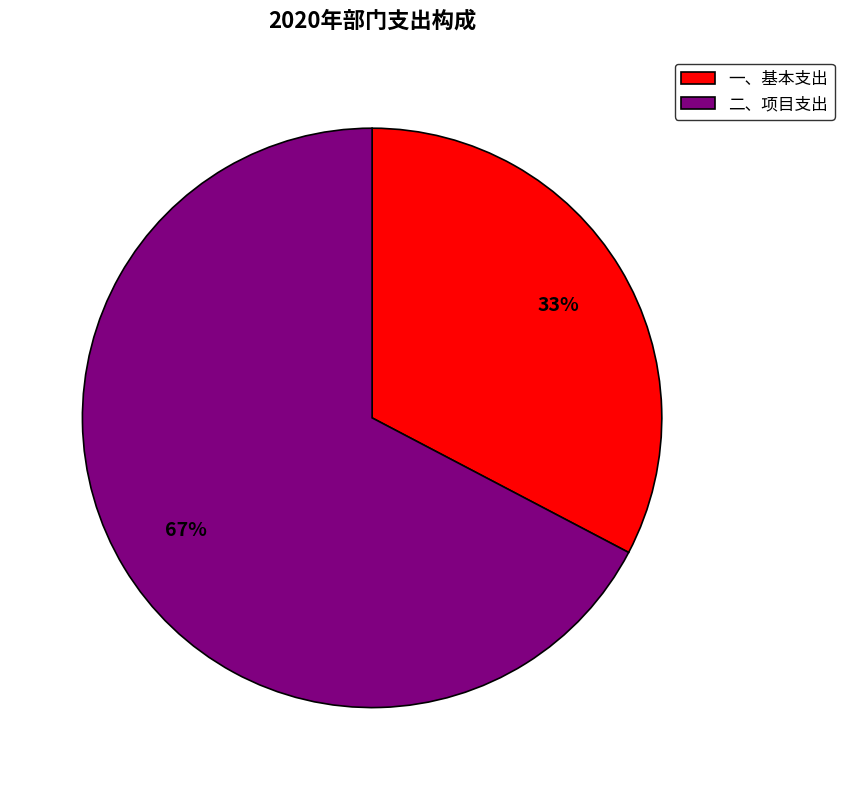

Which has a higher value, 一、基本支出 or 二、项目支出?

二、项目支出